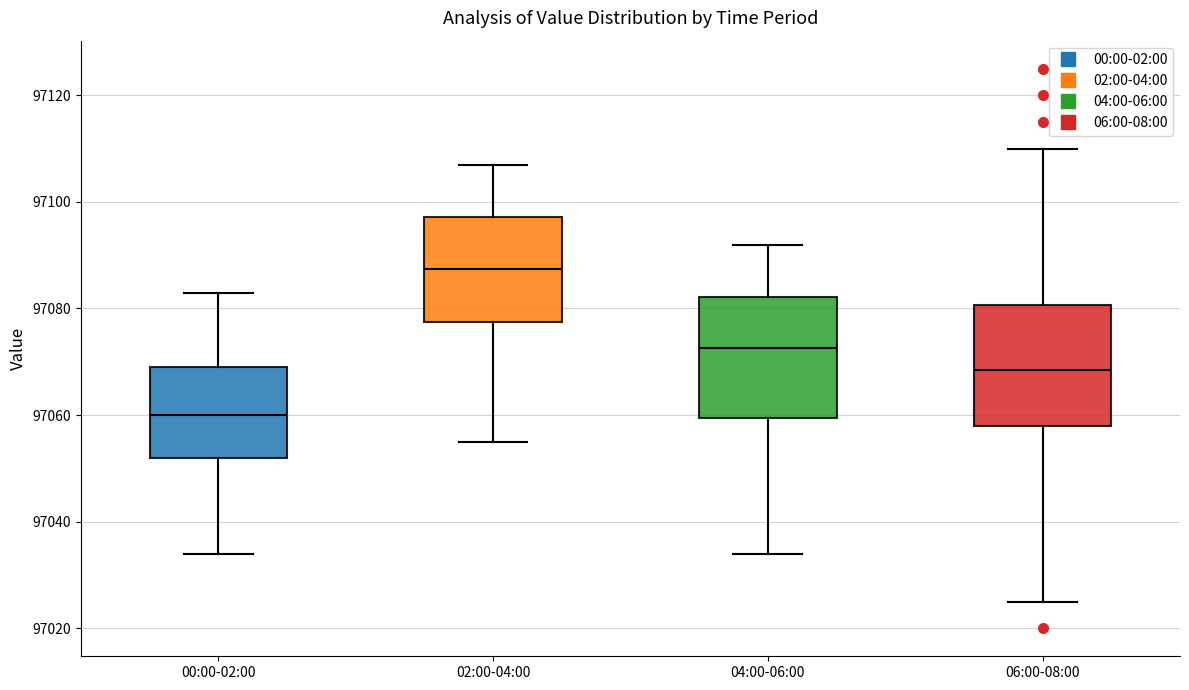

Which box has the highest median line?

02:00-04:00